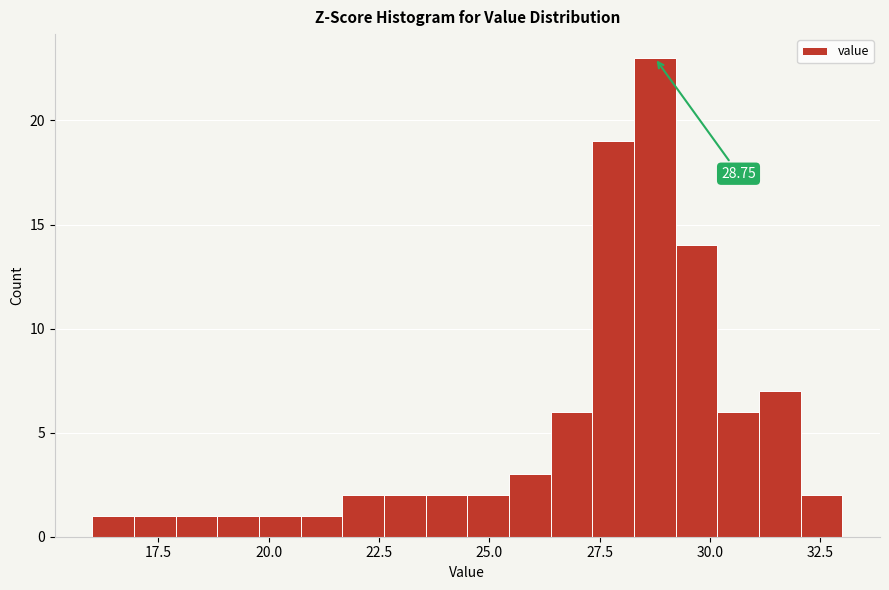

Read against the x-axis, roughly where is the centre of the tallest bar?

29.0